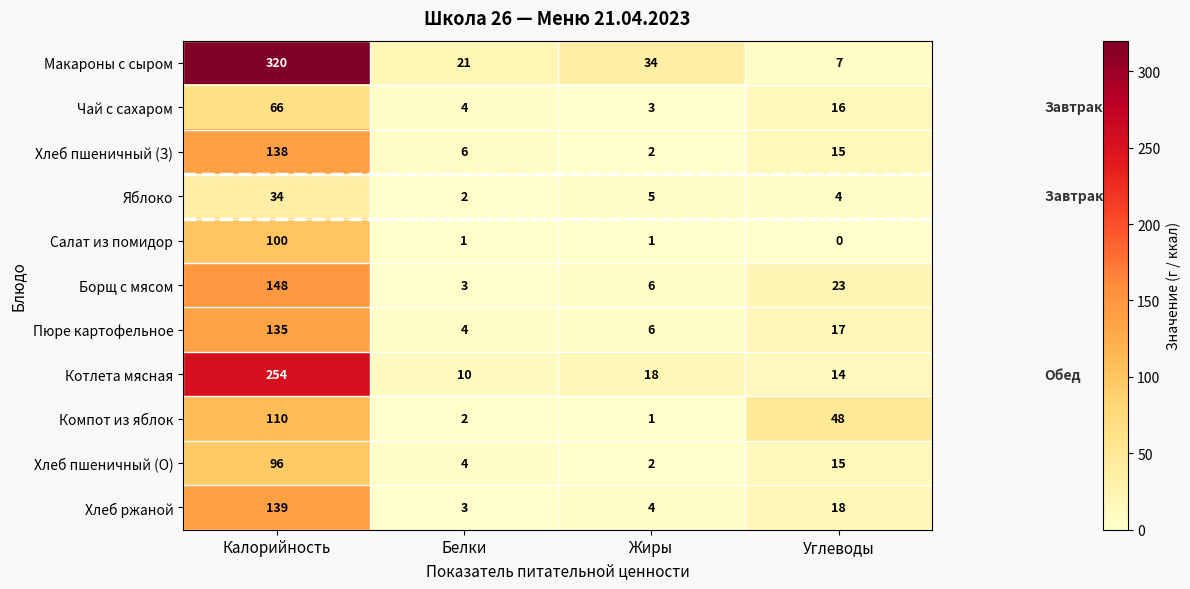

What is the maximum value for Салат из помидор?

100